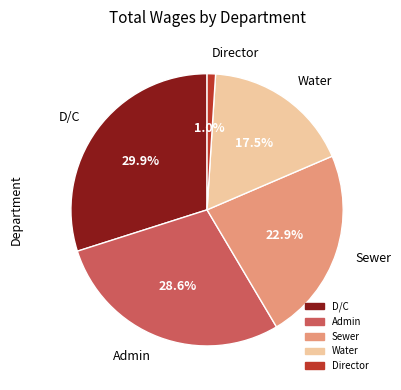

What is the largest slice in the pie chart?

D/C